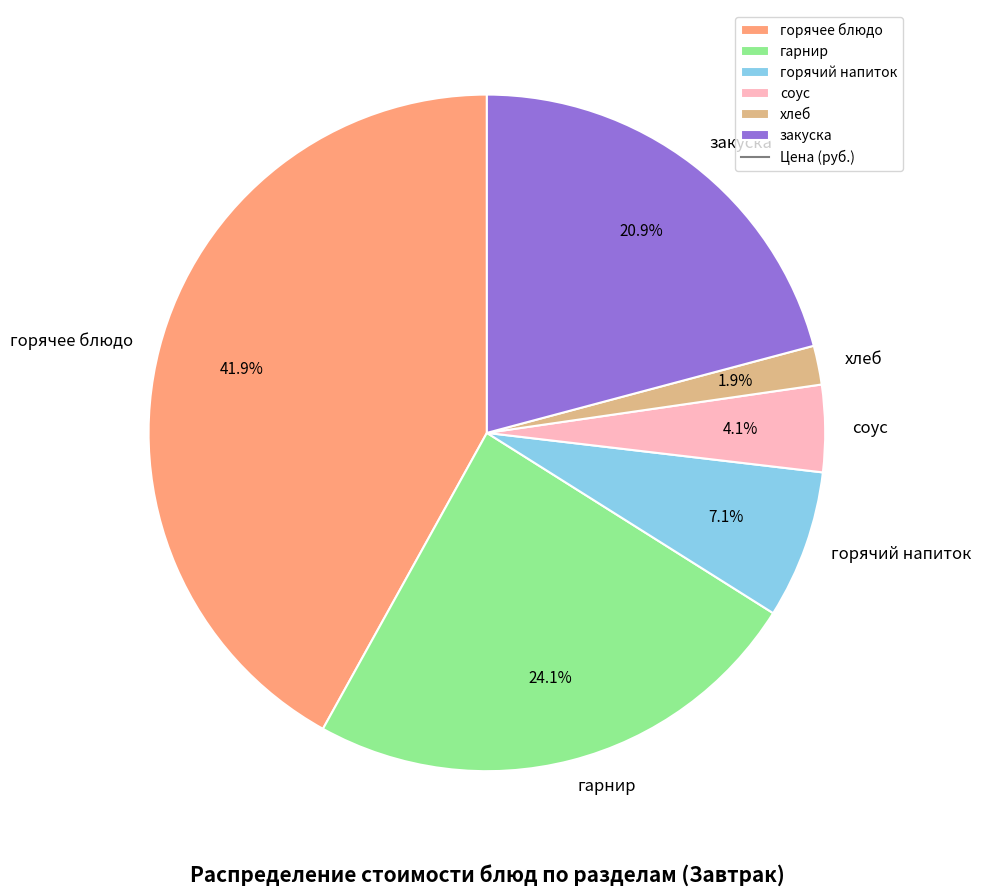

What percentage is NOT represented by соус?

95.9%